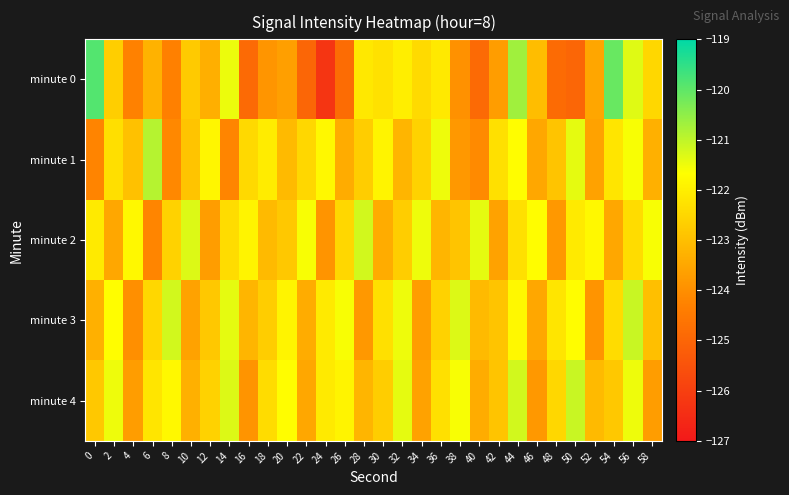

Reading right to left, transcribe all the data shown in this chart.

minute 0: 58=-122.5	56=-121.3	54=-120.1	52=-123.5	50=-125.0	48=-124.8	46=-123.0	44=-120.7	42=-123.7	40=-124.9	38=-123.9	36=-122.1	34=-122.4	32=-122.0	30=-122.3	28=-122.1	26=-124.8	24=-126.3	22=-125.0	20=-123.7	18=-123.9	16=-124.9	14=-121.5	12=-123.3	10=-122.8	8=-124.3	6=-123.3	4=-124.3	2=-122.7	0=-119.9
minute 1: 58=-123.3	56=-121.6	54=-122.2	52=-123.6	50=-121.4	48=-122.9	46=-123.5	44=-121.7	42=-122.3	40=-124.1	38=-123.8	36=-121.5	34=-122.6	32=-123.2	30=-121.9	28=-122.7	26=-123.4	24=-121.8	22=-122.5	20=-123.1	18=-122.1	16=-122.4	14=-124.2	12=-121.8	10=-122.9	8=-124.2	6=-120.9	4=-122.9	2=-122.3	0=-124.2
minute 2: 58=-121.6	56=-122.4	54=-123.5	52=-121.8	50=-122.1	48=-123.8	46=-121.7	44=-122.3	42=-123.6	40=-121.4	38=-122.9	36=-123.2	34=-121.5	32=-122.7	30=-123.4	28=-121.2	26=-122.5	24=-123.9	22=-121.6	20=-122.8	18=-123.1	16=-121.9	14=-122.4	12=-123.7	10=-121.3	8=-122.6	6=-124.2	4=-121.8	2=-123.5	0=-122.1
minute 3: 58=-123.0	56=-121.1	54=-122.4	52=-123.9	50=-121.7	48=-122.2	46=-123.5	44=-121.8	42=-122.9	40=-123.1	38=-121.3	36=-122.6	34=-123.7	32=-121.5	30=-122.3	28=-123.8	26=-121.6	24=-122.1	22=-123.4	20=-121.9	18=-122.7	16=-123.2	14=-121.4	12=-122.8	10=-123.6	8=-121.2	6=-122.5	4=-124.0	2=-121.7	0=-123.3
minute 4: 58=-123.7	56=-121.5	54=-122.8	52=-123.1	50=-121.1	48=-122.5	46=-123.8	44=-121.2	42=-122.9	40=-123.4	38=-121.6	36=-122.3	34=-123.6	32=-121.4	30=-122.7	28=-123.2	26=-121.9	24=-122.1	22=-123.5	20=-121.7	18=-122.4	16=-123.9	14=-121.3	12=-122.6	10=-123.3	8=-121.8	6=-122.2	4=-123.7	2=-121.5	0=-122.8